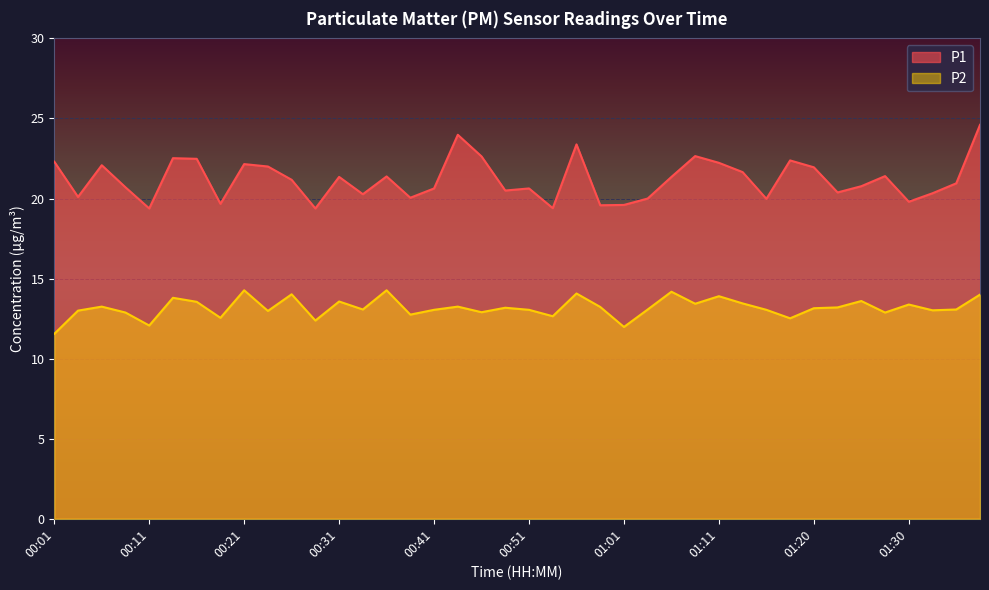

What is the value of the P1 point at the 16th from the left?

20.1